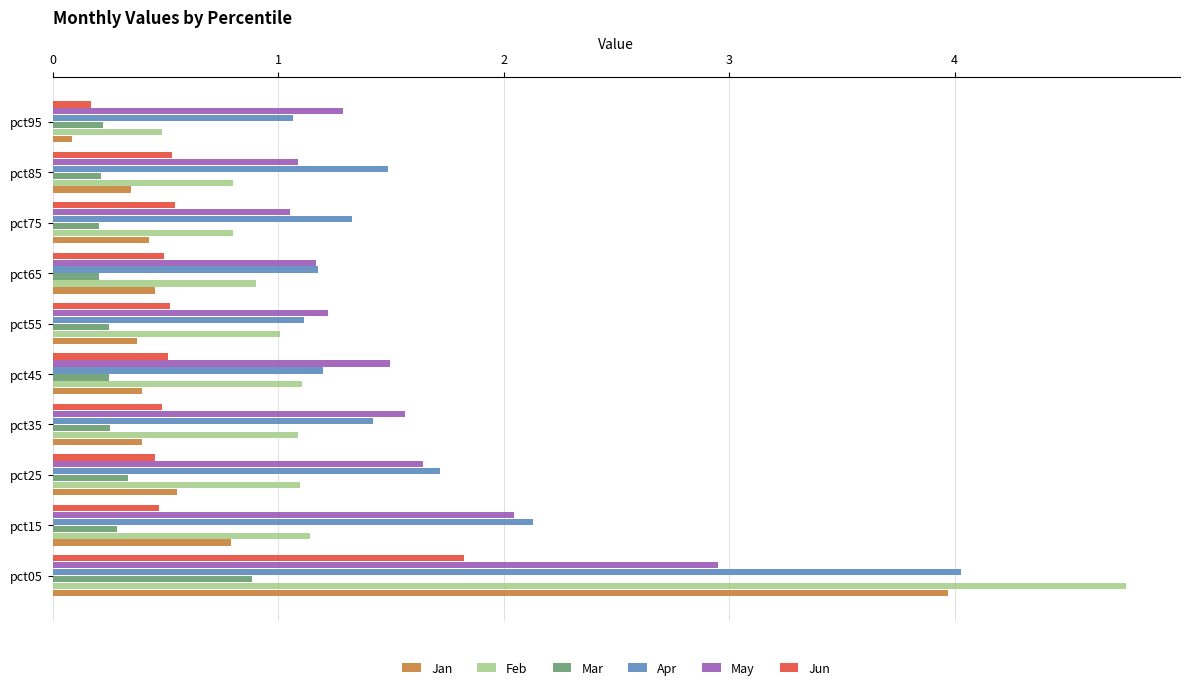

Is it true that Apr equals 1.3 at pct75?

True